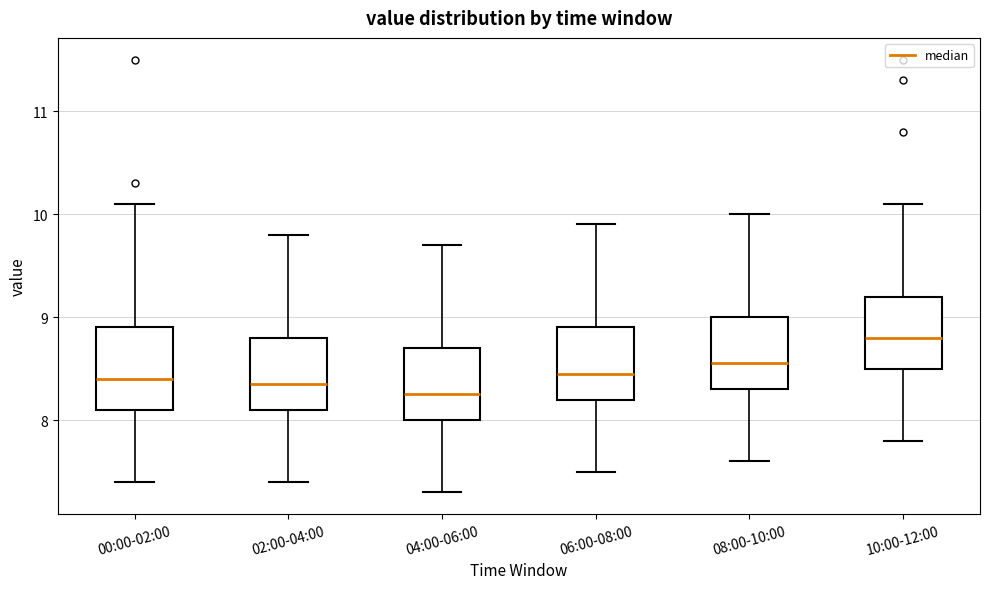

Reading left to right, transcribe this box plot: for each box, give where its median line is, the range the box spans, and where its two whiskers end, as read against the y-axis. The values are not printed on the chart, so give them approximately, as read against the axis.

00:00-02:00: median 8.4, box 8.1 to 8.9, whiskers 7.4 to 10.1
02:00-04:00: median 8.4, box 8.1 to 8.8, whiskers 7.4 to 9.8
04:00-06:00: median 8.3, box 8.0 to 8.7, whiskers 7.3 to 9.7
06:00-08:00: median 8.5, box 8.2 to 8.9, whiskers 7.5 to 9.9
08:00-10:00: median 8.6, box 8.3 to 9.0, whiskers 7.6 to 10.0
10:00-12:00: median 8.8, box 8.5 to 9.2, whiskers 7.8 to 10.1